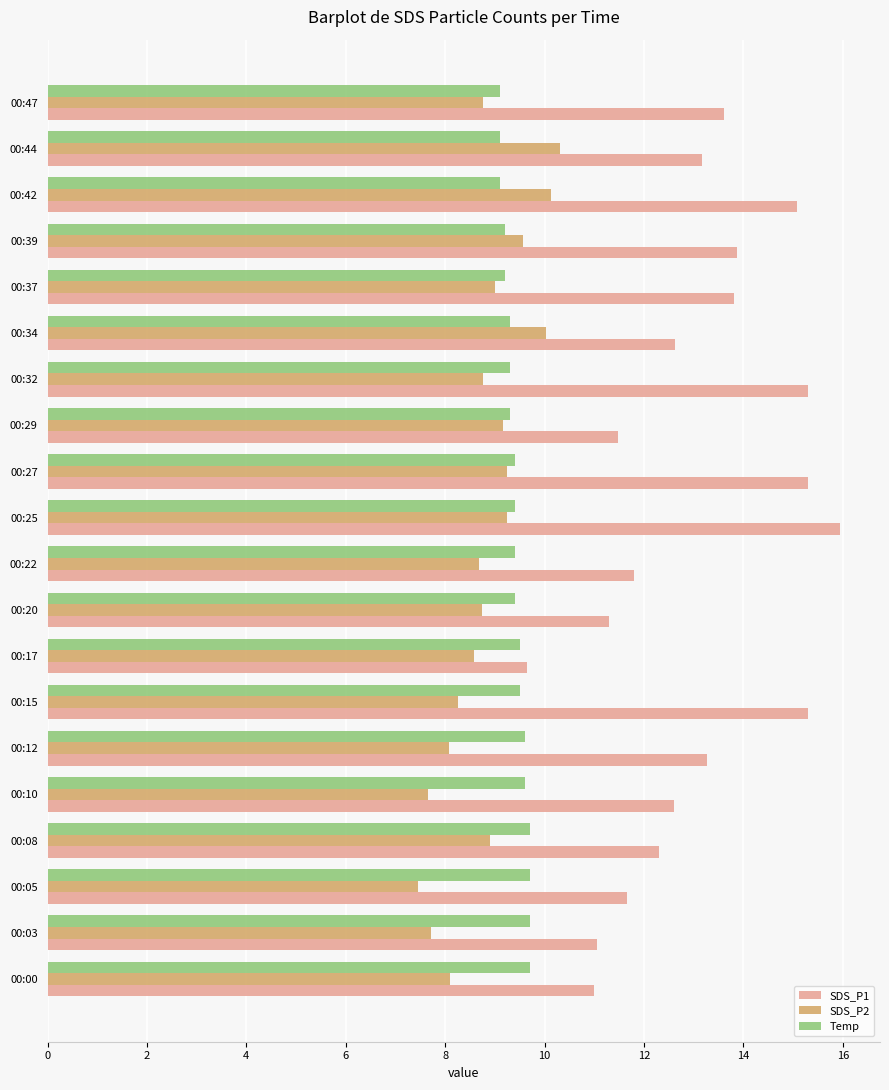

What are all the series names shown in the legend?

SDS_P1, SDS_P2, Temp